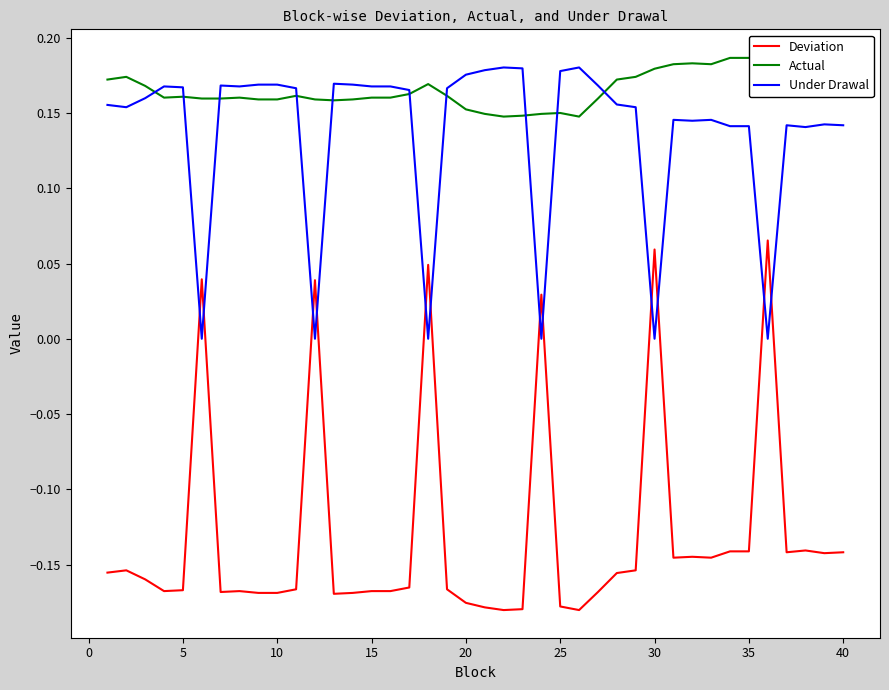

True or false: Deviation and Under Drawal cross at least once.

True